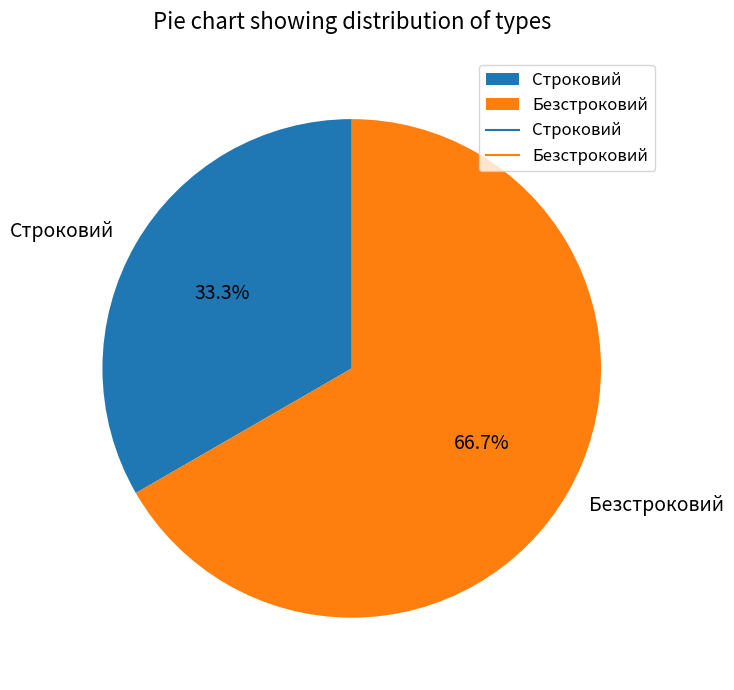

What is the total percentage of Строковий and Безстроковий?

100.0%